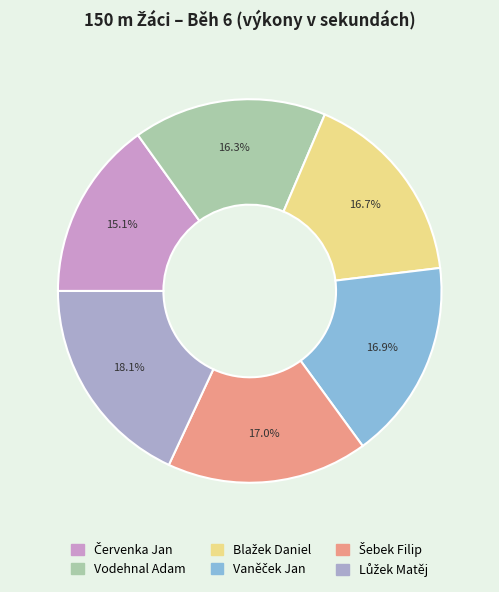

How many segments does this pie chart have?

6